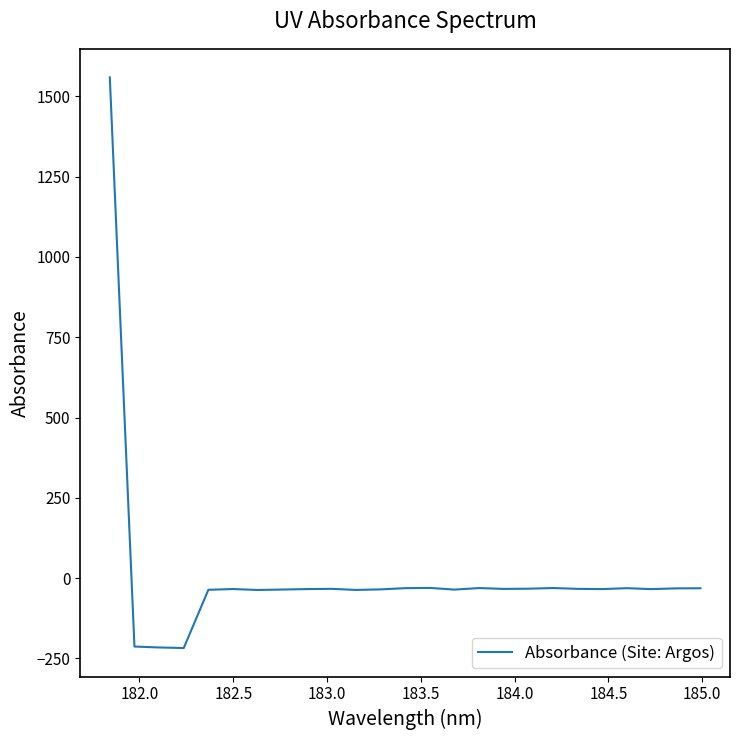

How many categories are shown in the chart?

25